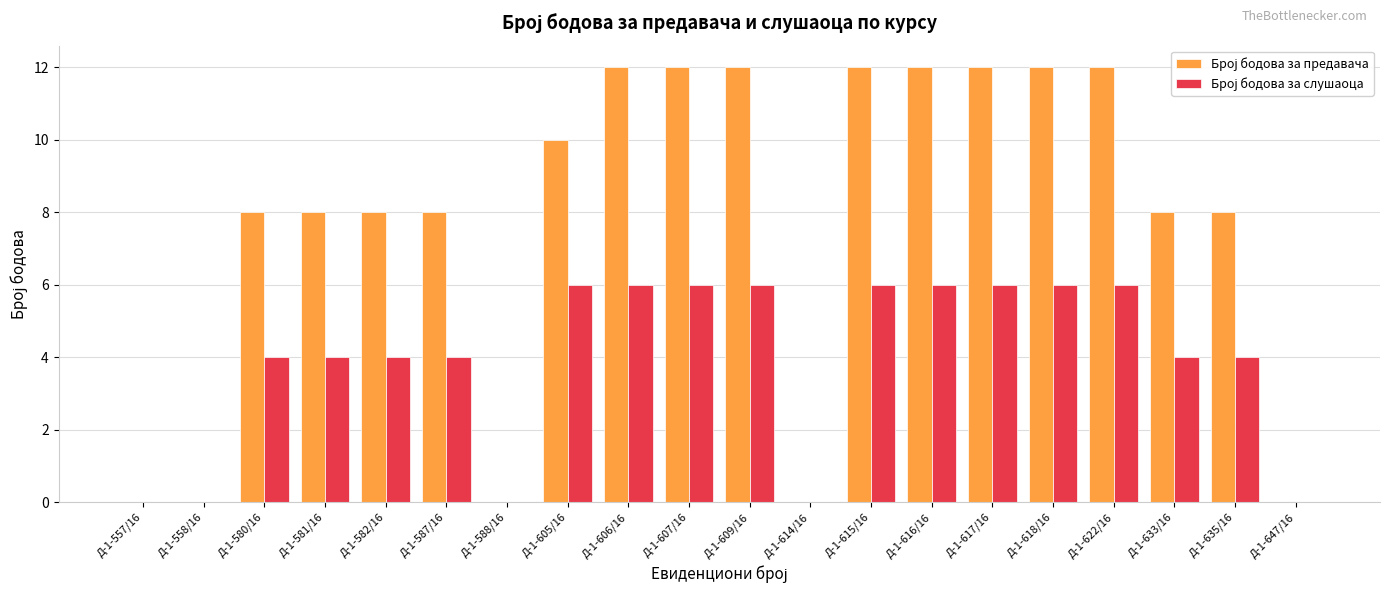

At which label does Број бодова за предавача first exceed 8?

Д-1-605/16